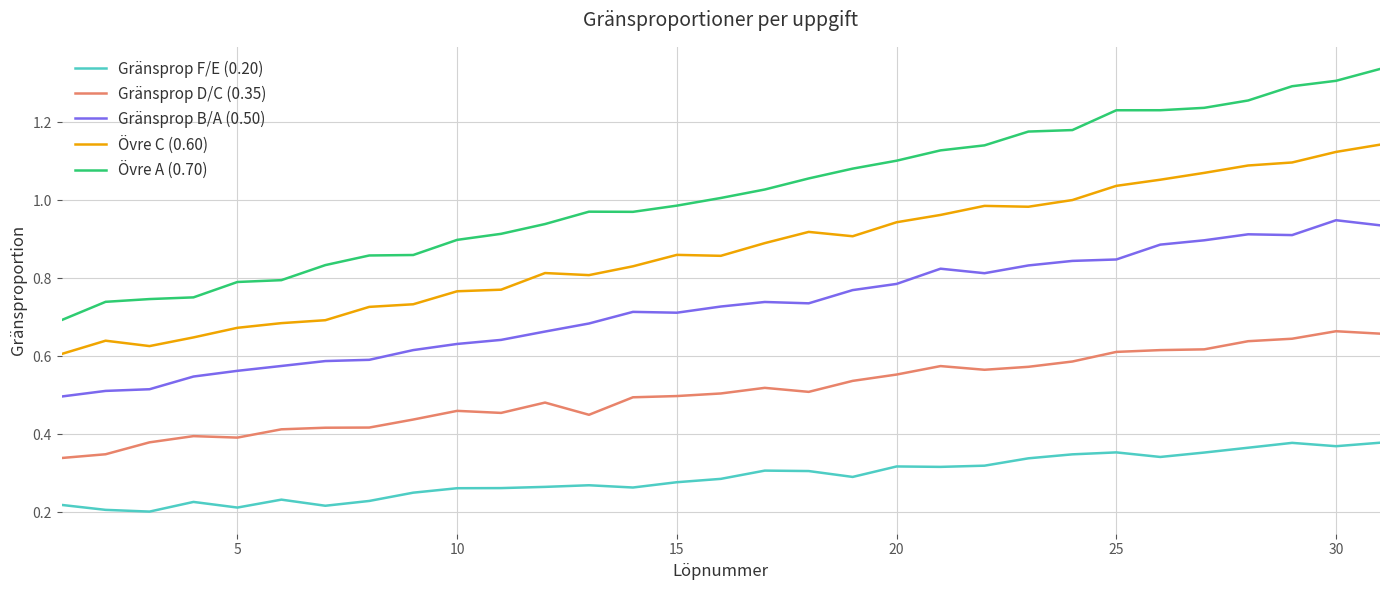

Which series has the largest range (max minus min)?

Övre A (0.70)